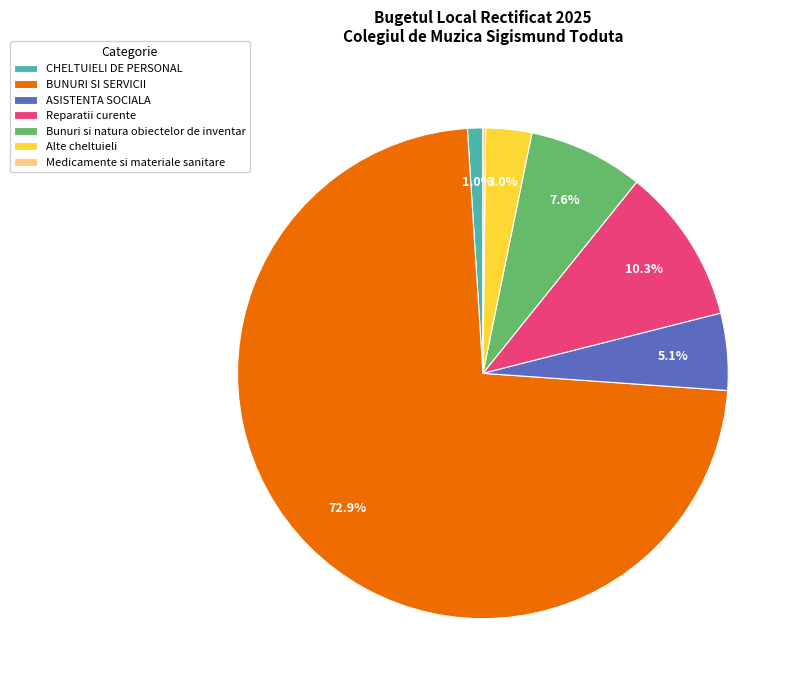

What percentage do Alte cheltuieli and CHELTUIELI DE PERSONAL together represent?

4.0%